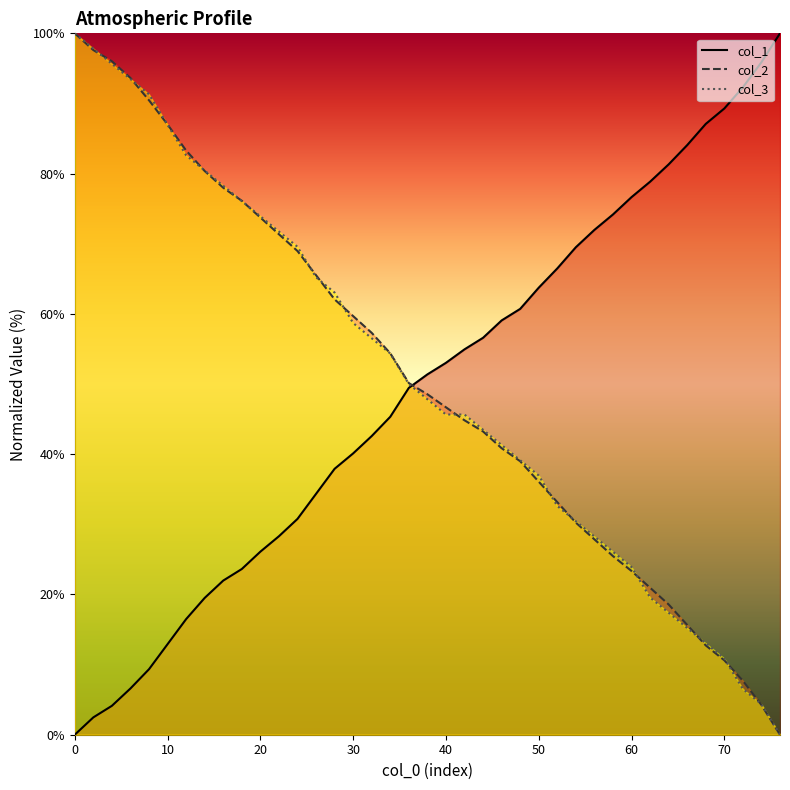

What are all the series names shown in the legend?

col_1 line, col_2 line, col_3 line